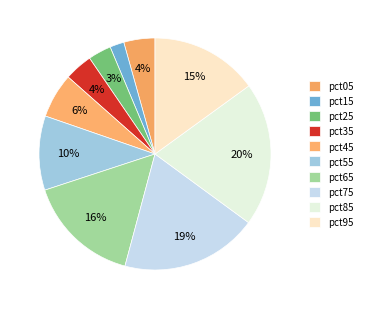

How many segments does this pie chart have?

10